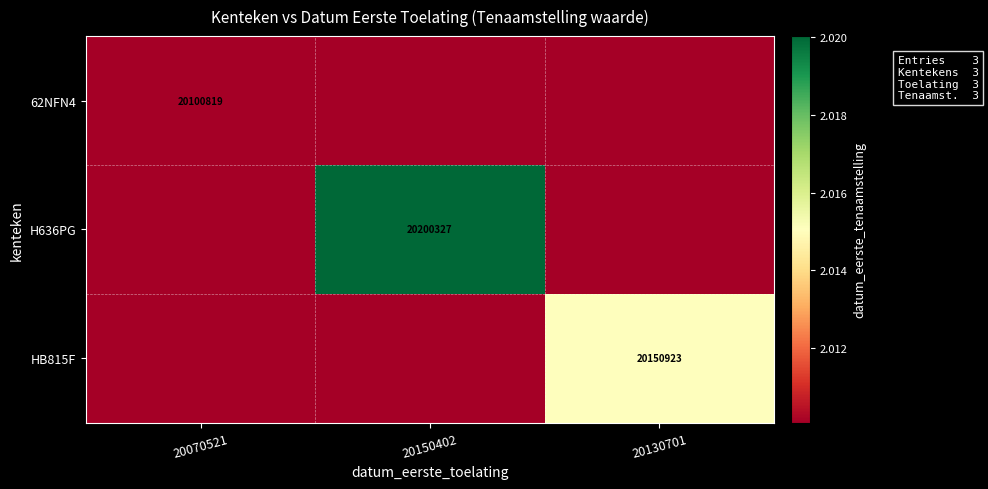

True or false: 62NFN4 has a value of 20100819 at 20070521.

True